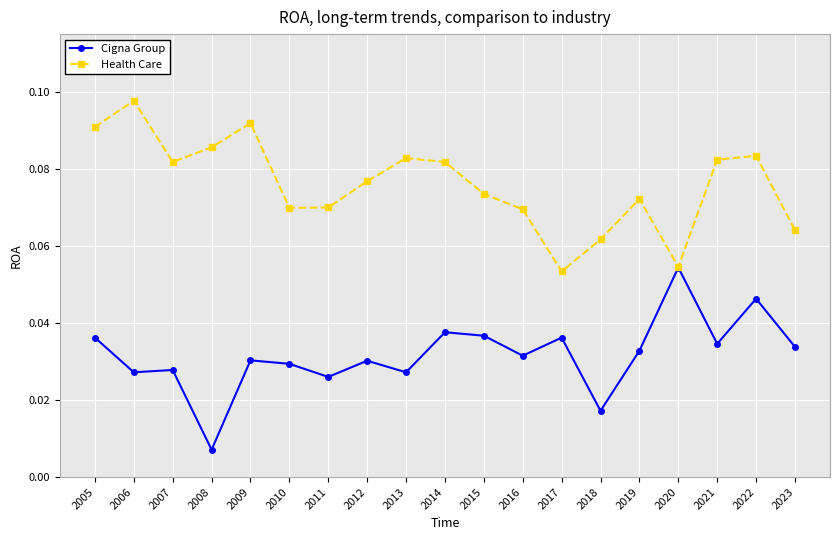

Rank the series at 2006 from lowest to highest value.

Cigna Group, Health Care